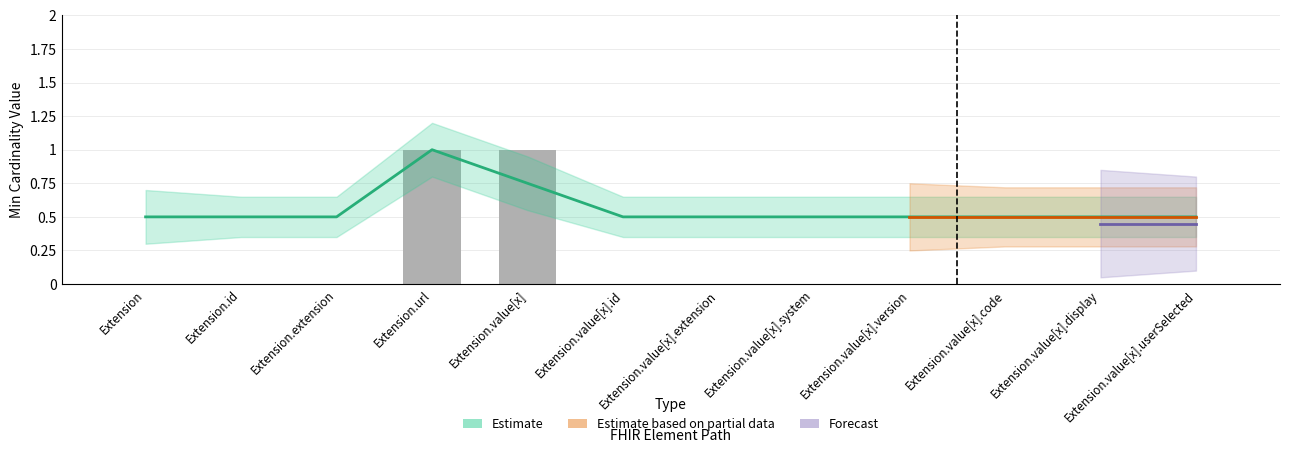

What is the label of the 6th bar from the right?

Extension.value[x].extension